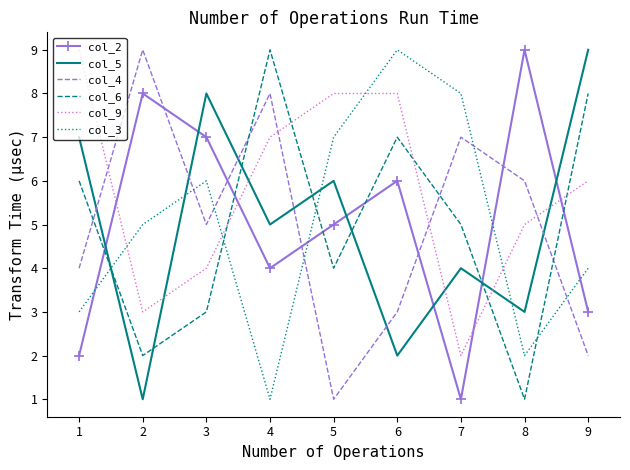

The col_9 series shows 6 at 9. True or false?

True